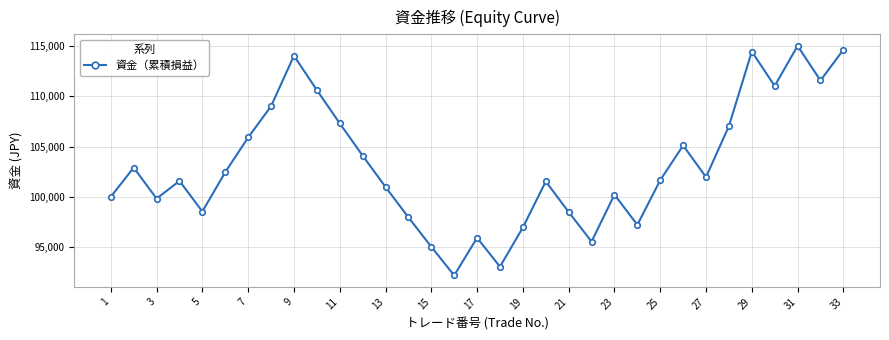

How many values are below 101644?

16